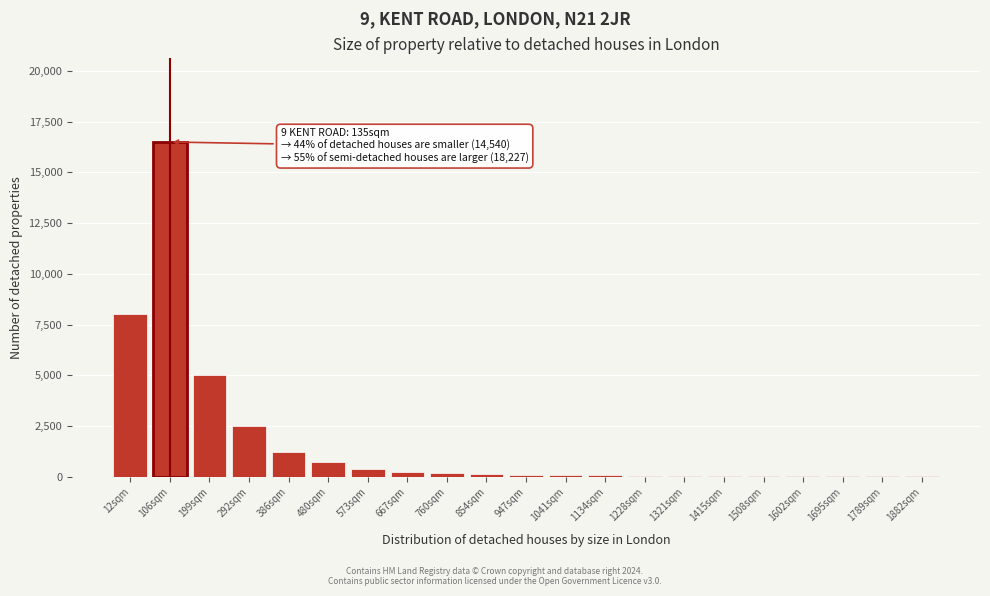

What is the greatest value displayed?

16500